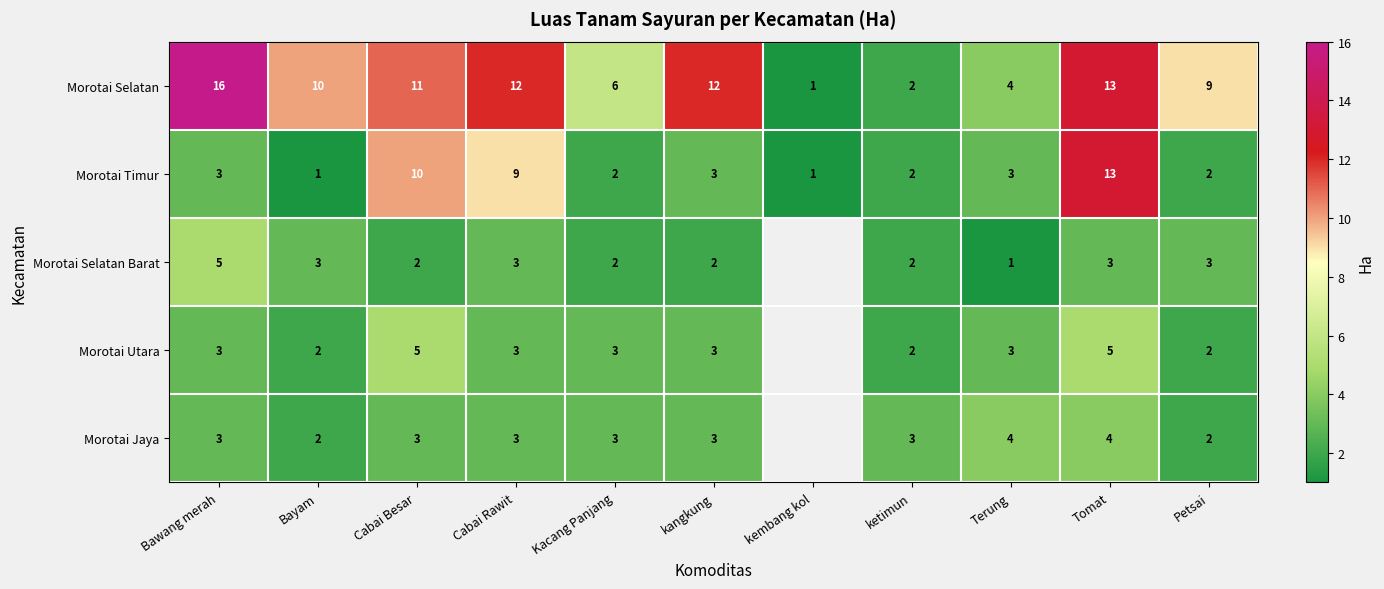

Is it true that Morotai Timur equals 18.9 at Tomat?

False